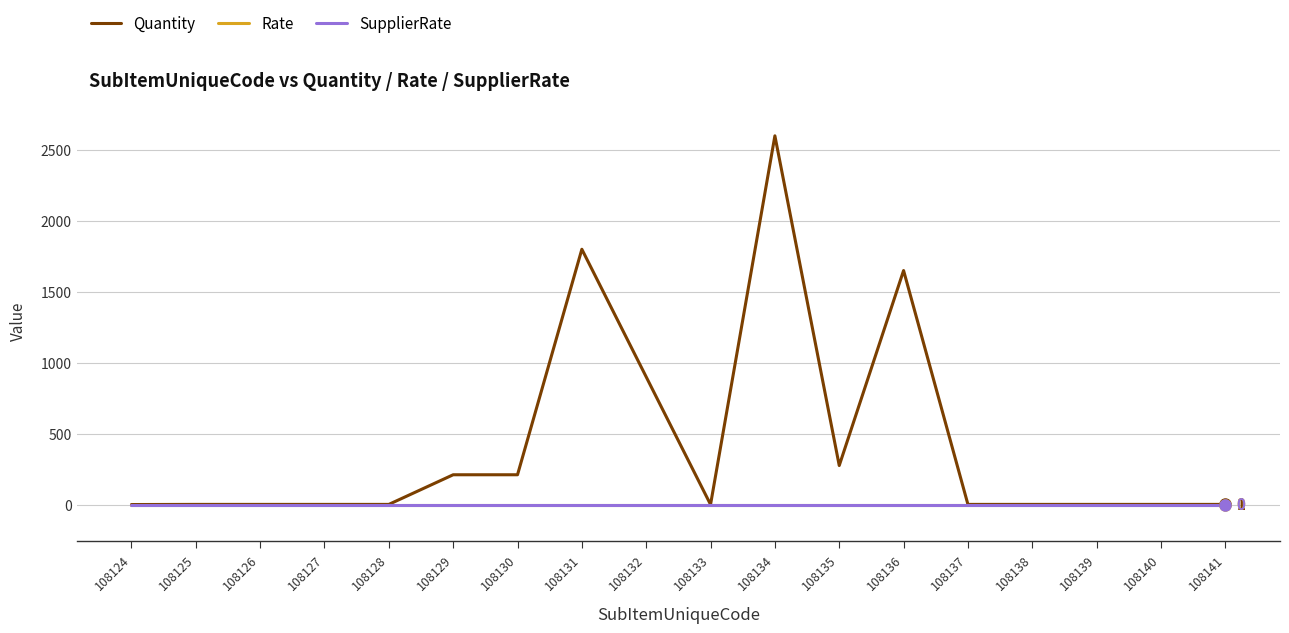

Does the chart display data point markers on the line(s)?

No